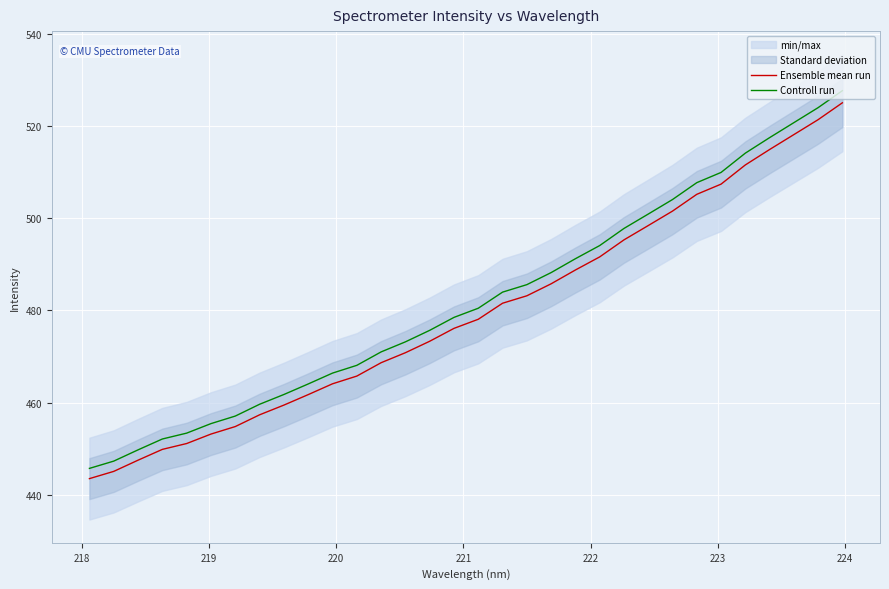

What is the minimum value for Ensemble mean run?

443.5